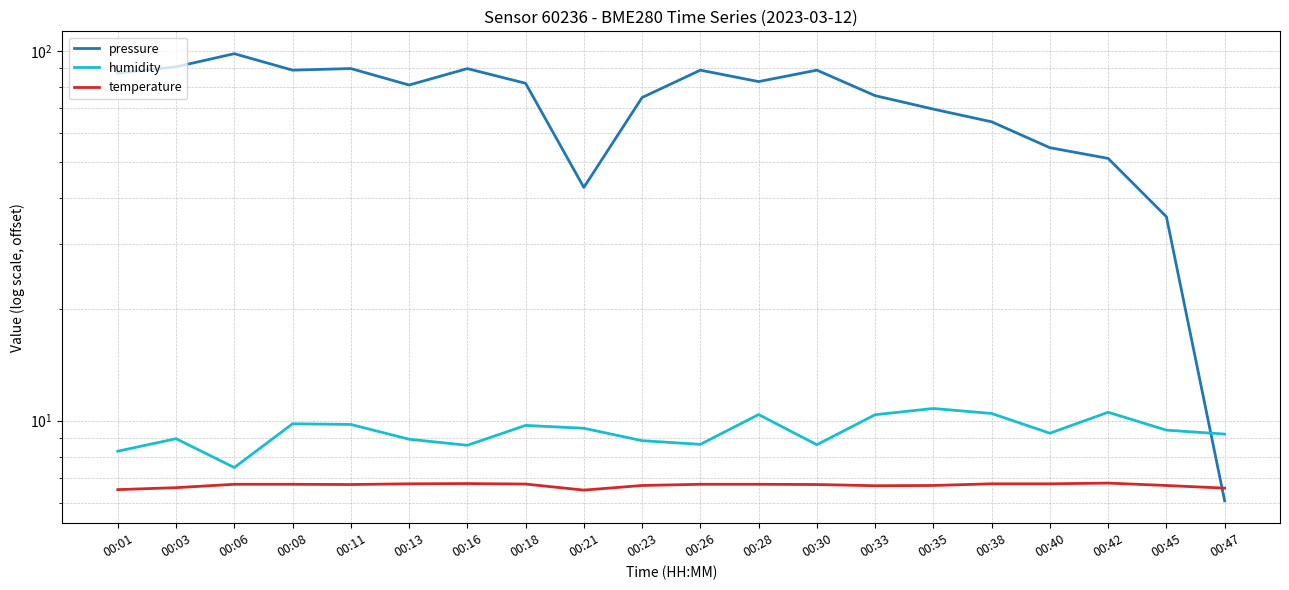

True or false: humidity has more than 0 points higher than both neighbors.

True